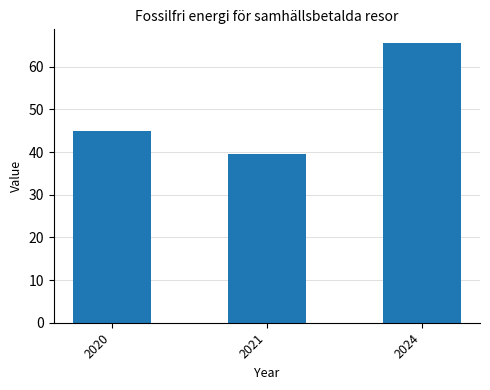

The chart shows a value of 113.5 at 2024. True or false?

False